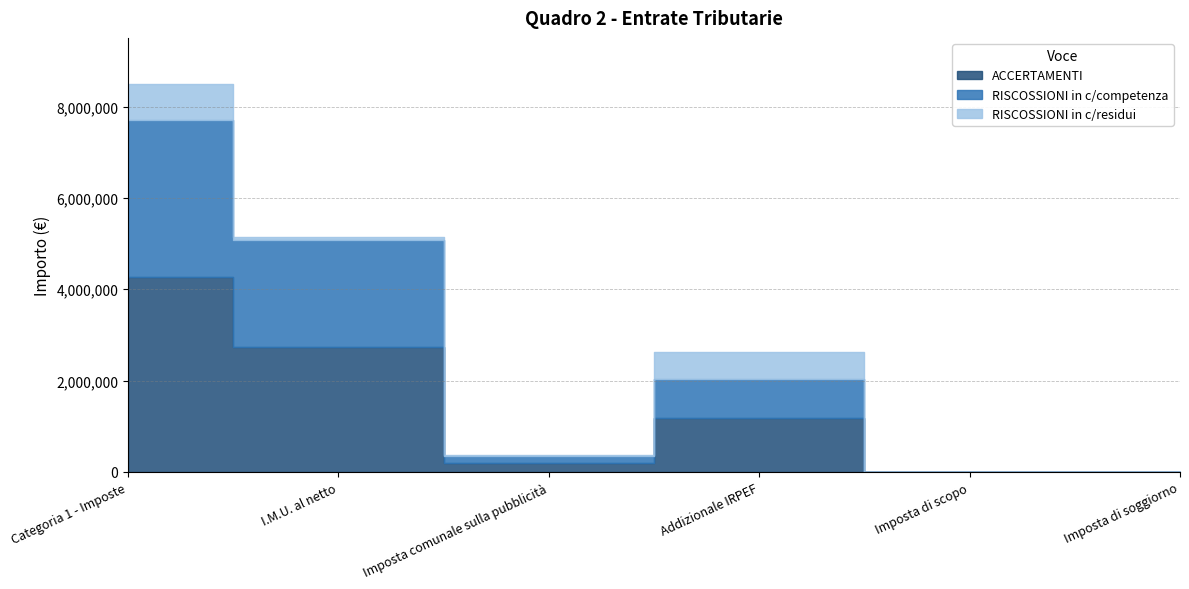

True or false: RISCOSSIONI in c/residui and RISCOSSIONI in c/competenza cross at least once.

False